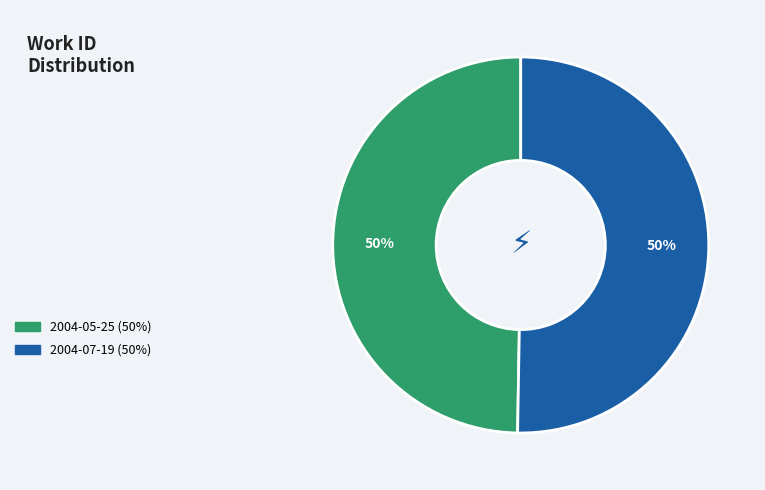

Combined, do 2004-07-19 and 2004-05-25 account for over 50%?

Yes